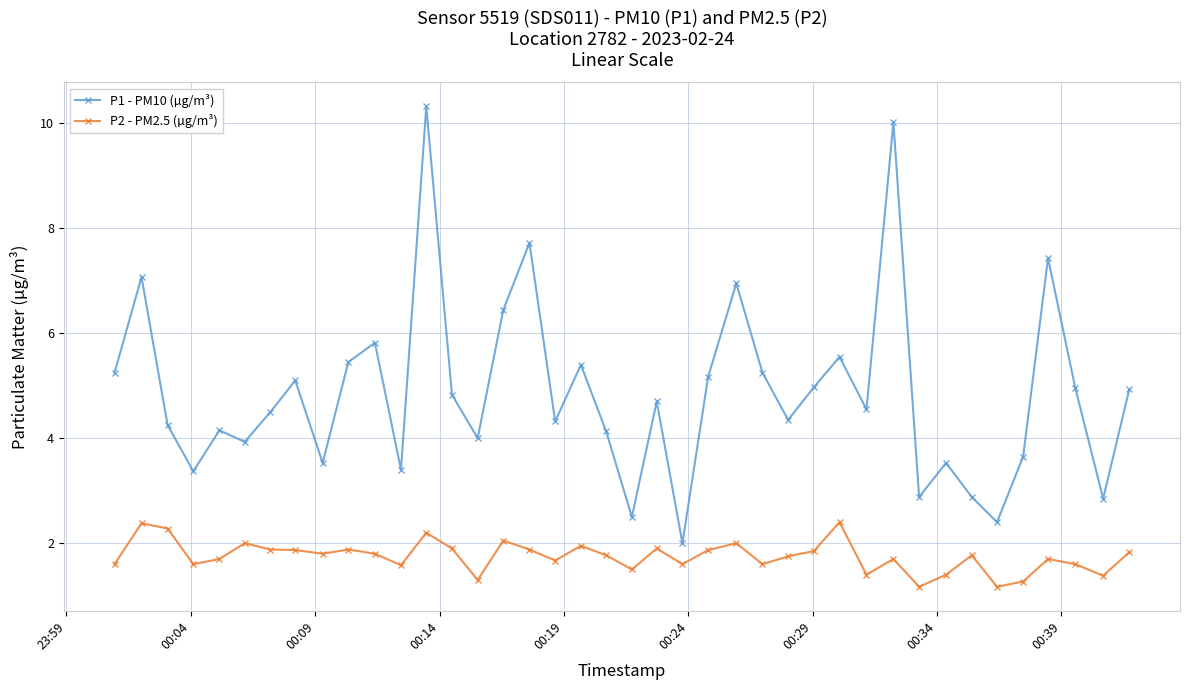

List the series in order of their overall mean, highest first.

P1 - PM10 (µg/m³), P2 - PM2.5 (µg/m³)